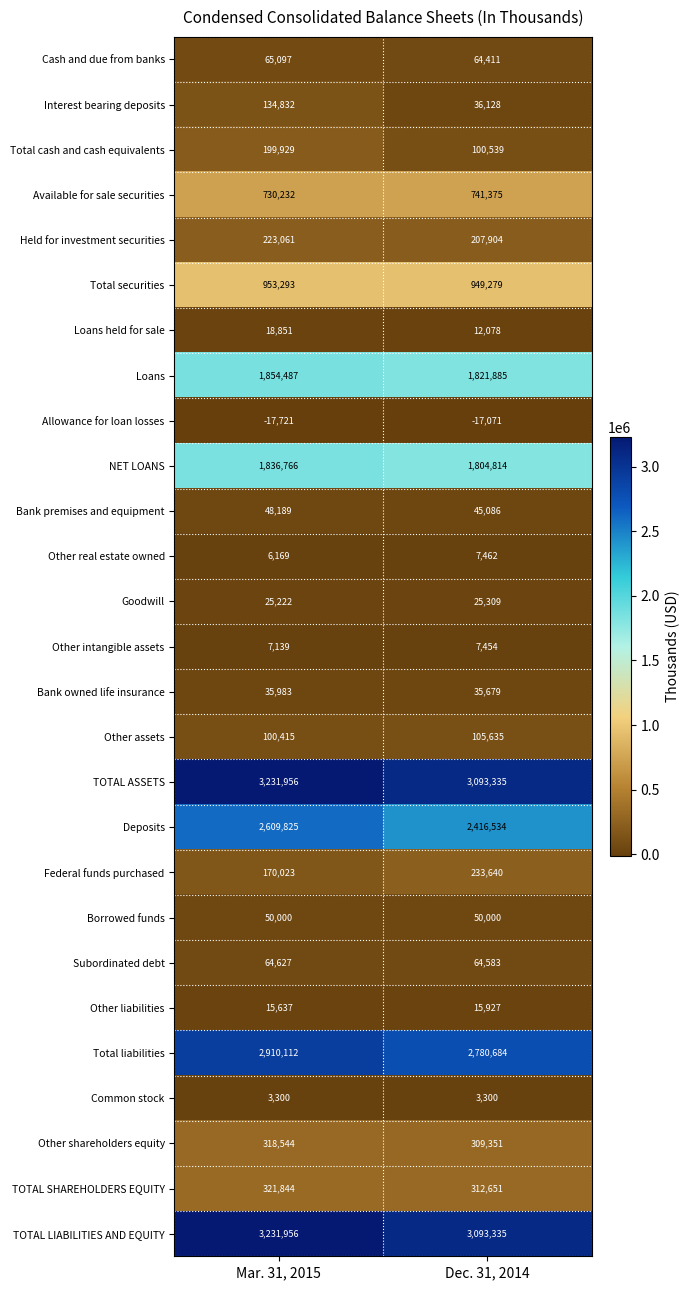

The Deposits series shows 1395619 at Mar. 31, 2015. True or false?

False